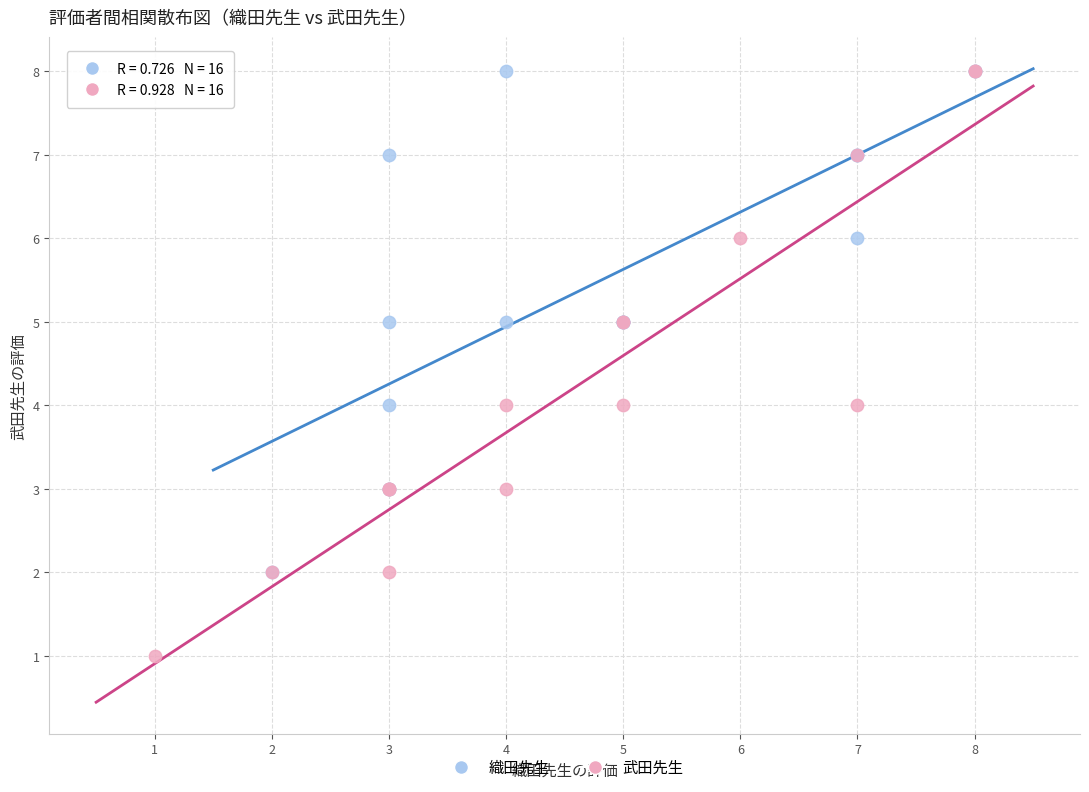

Which series has the widest spread of Y values?

武田先生